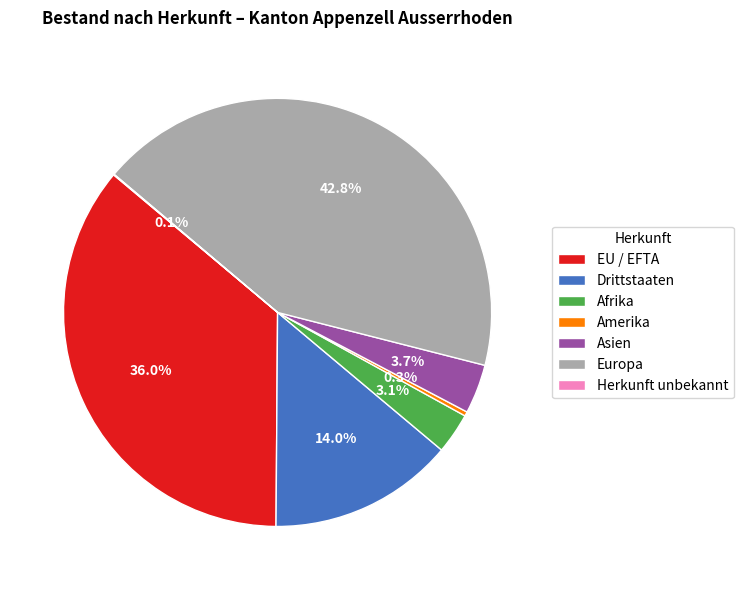

Which category has the biggest portion of the pie?

Europa